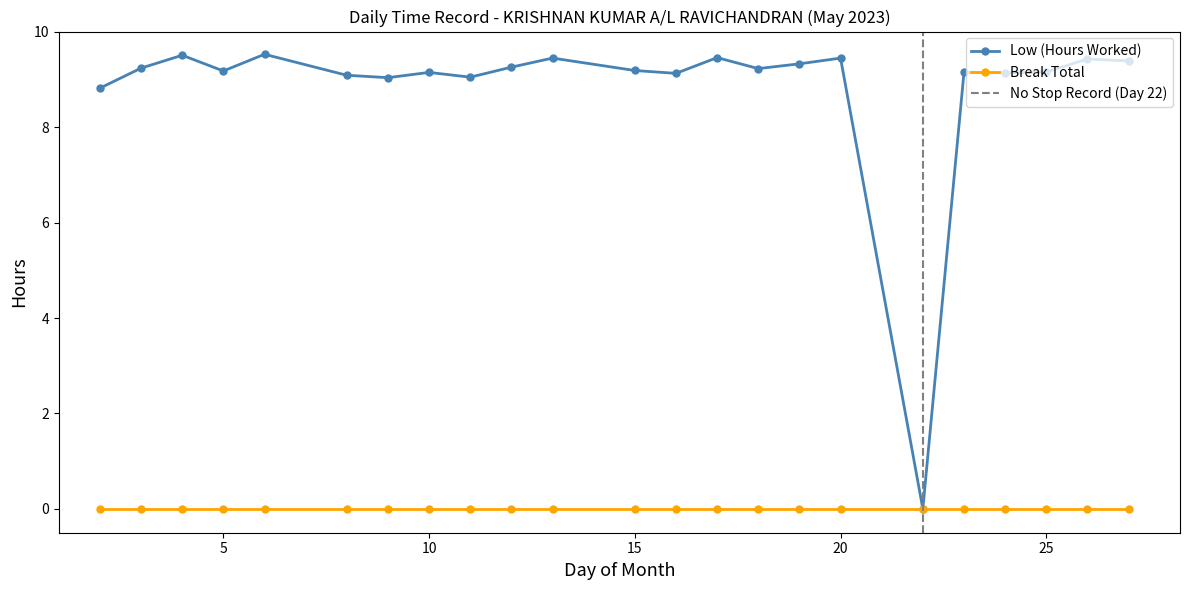

How many interior local peaks (higher than both neighbors) does the data have?

8